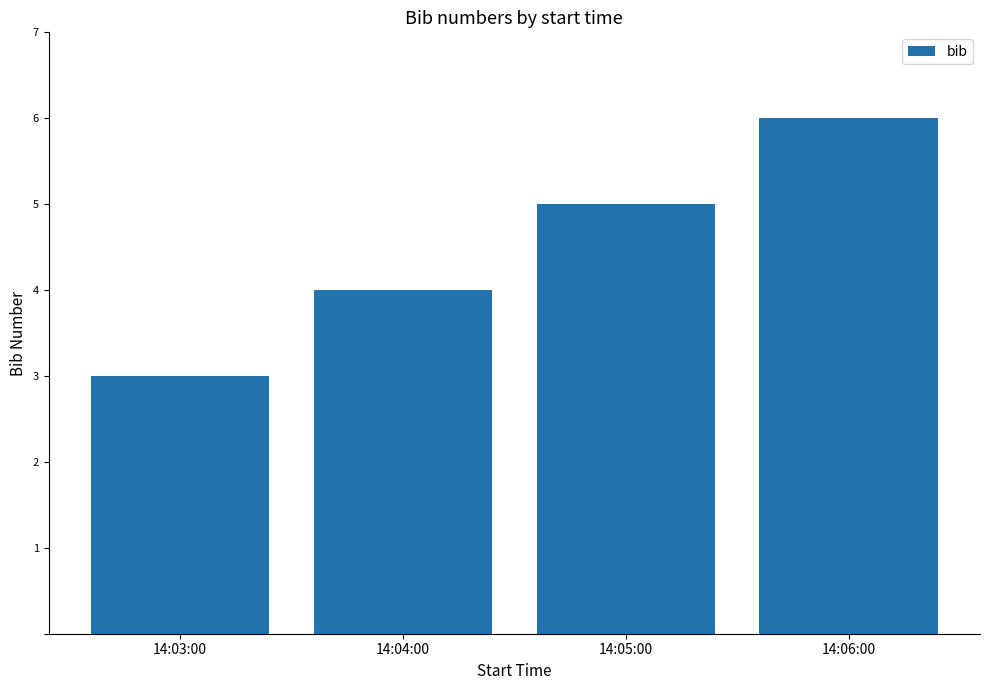

What is the label of the 4th bar from the right?

14:03:00